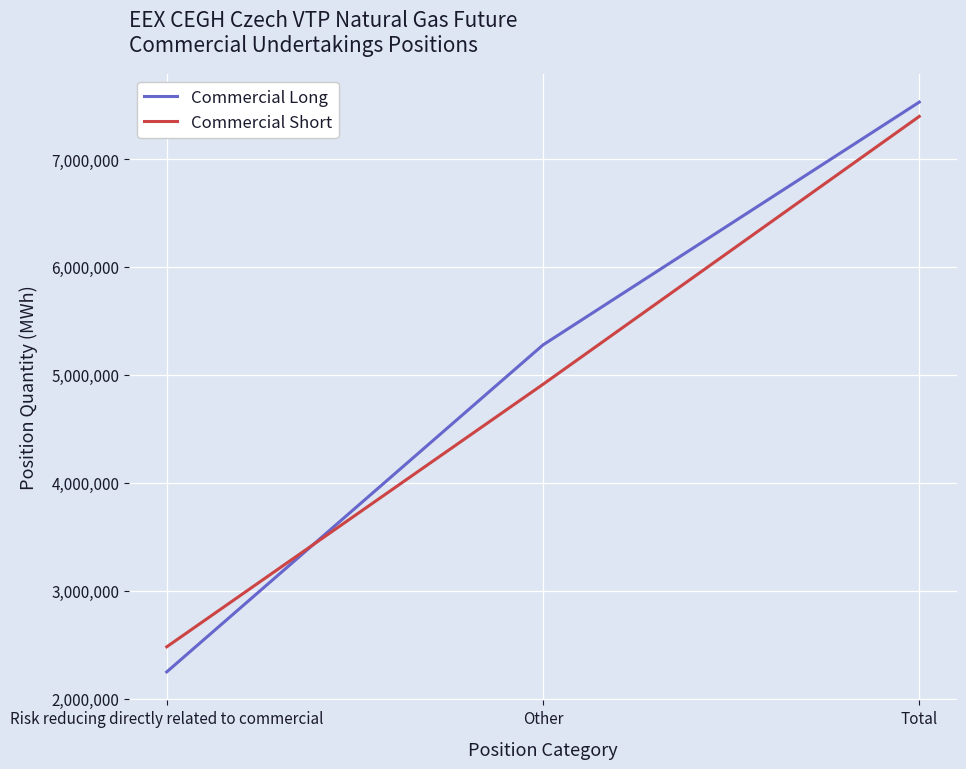

The Commercial Long series shows 3733594 at Risk reducing directly related to commercial. True or false?

False